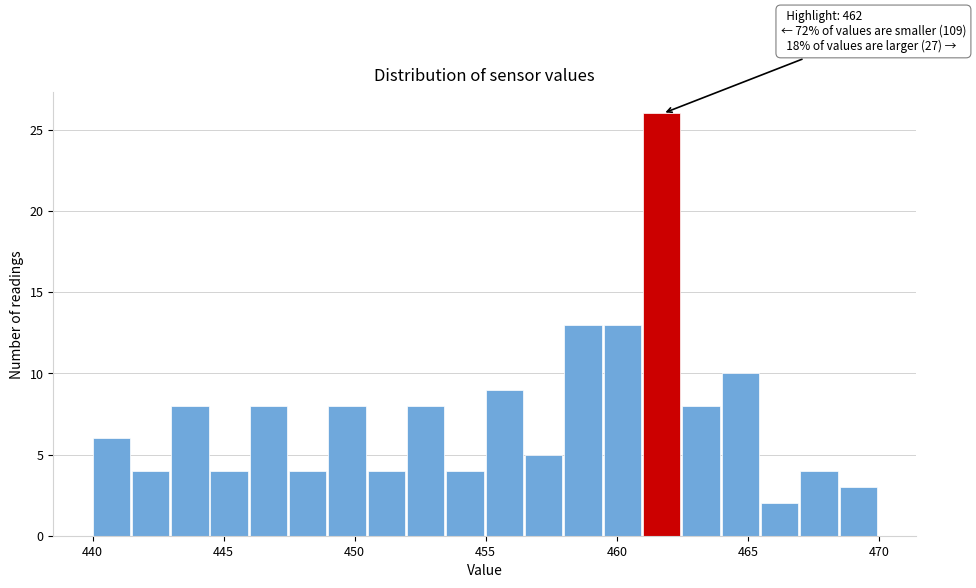

Around what value on the x-axis is the tallest bar? Give the approximate position of its centre, as read against the axis.

461.5